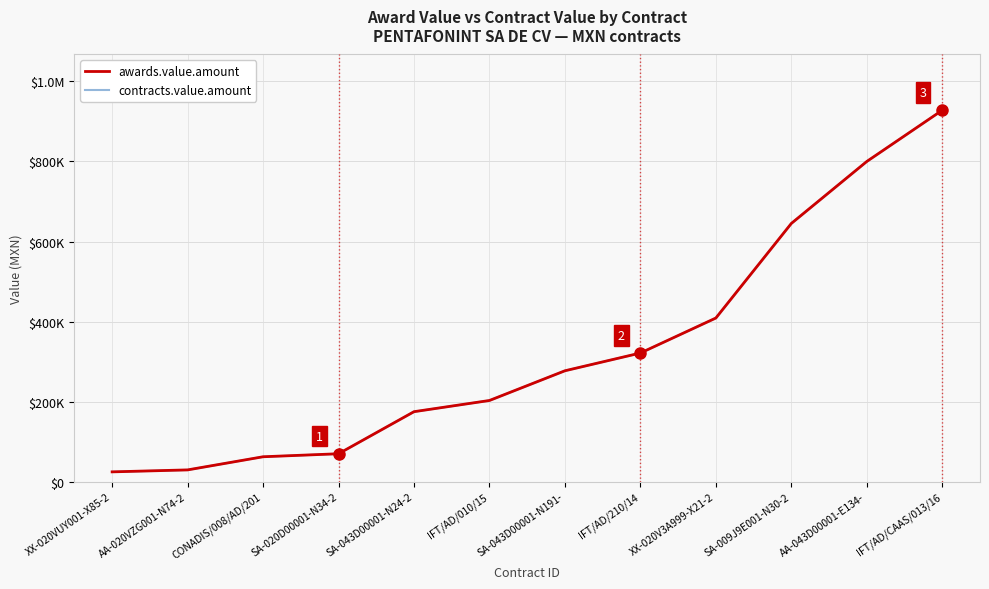

The value of contracts.value.amount at XX-020VUY001-X85-2 is 24698.0. True or false?

True